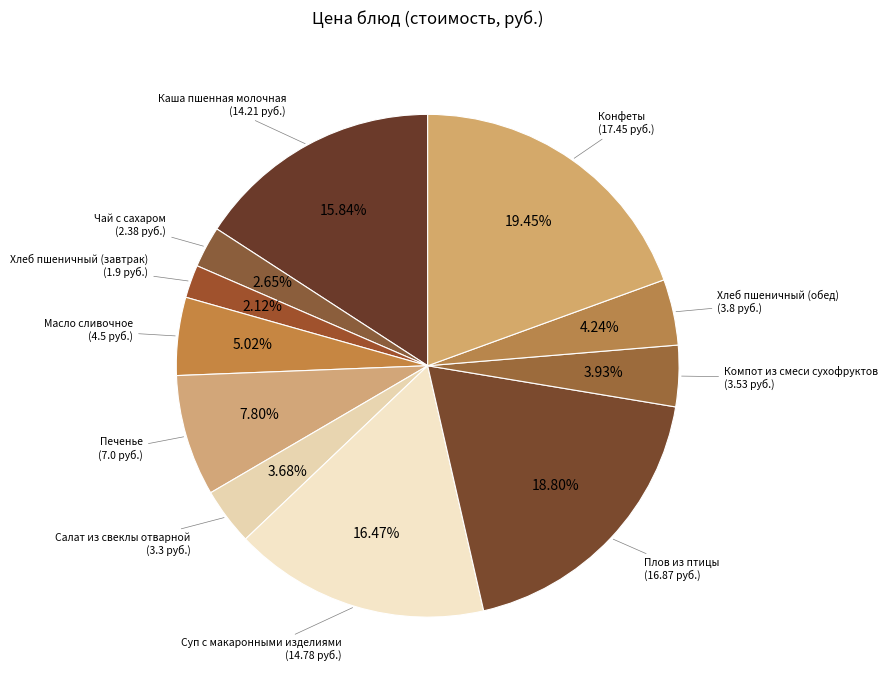

How many segments does this pie chart have?

11